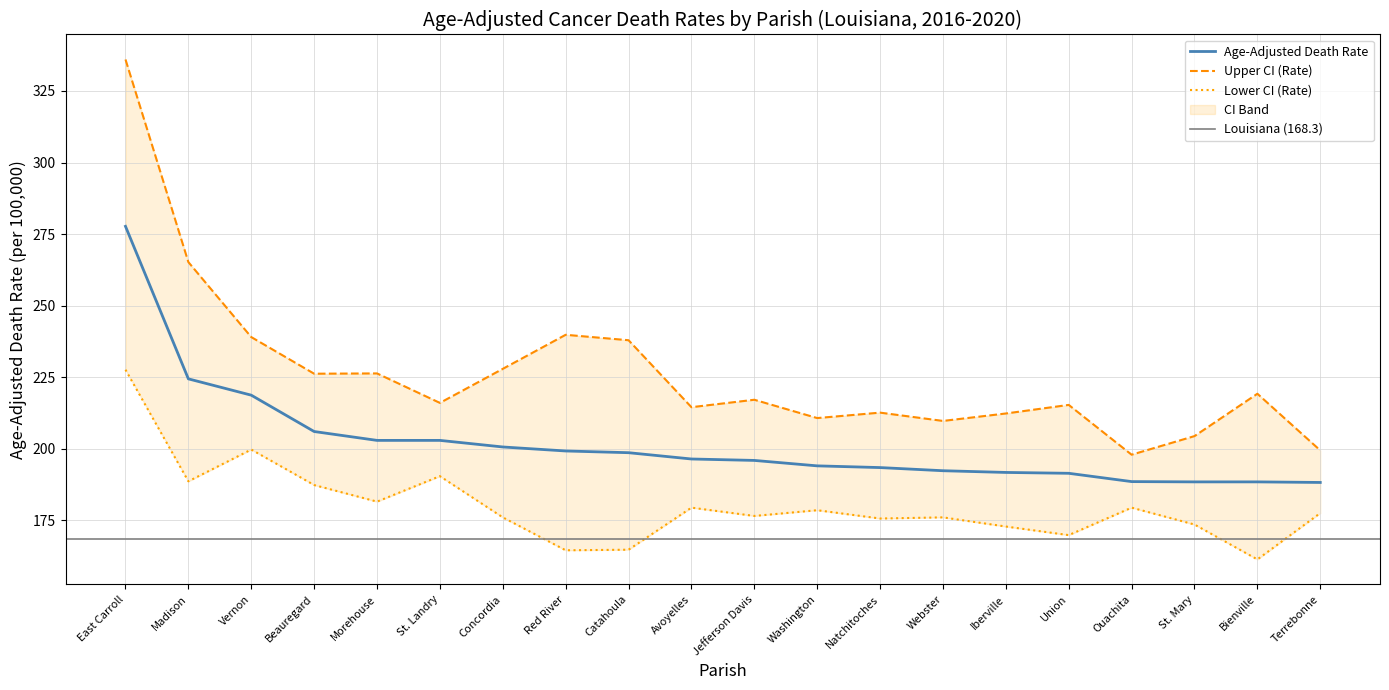

Which series changed the most between Concordia and Union?

Upper CI (Rate)